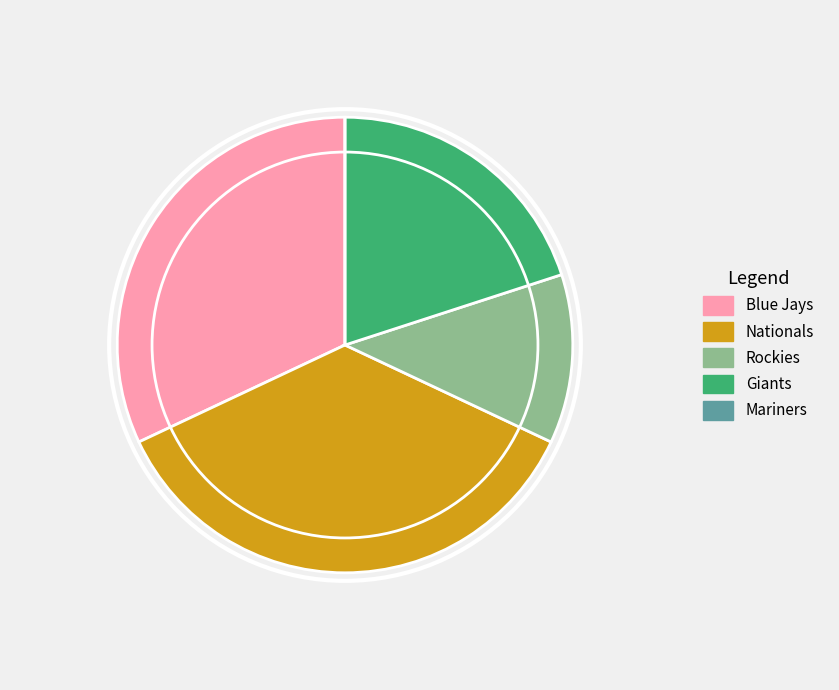

Approximately how many times larger is the value at Blue Jays compared to Giants?

1.6